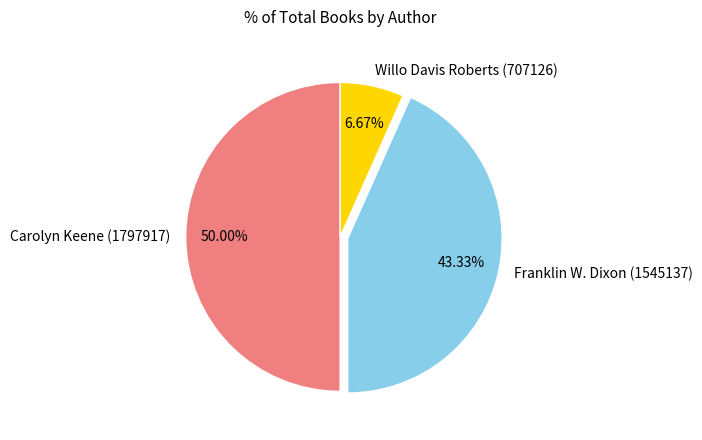

True or false: Carolyn Keene (1797917) accounts for 57% of the total.

False